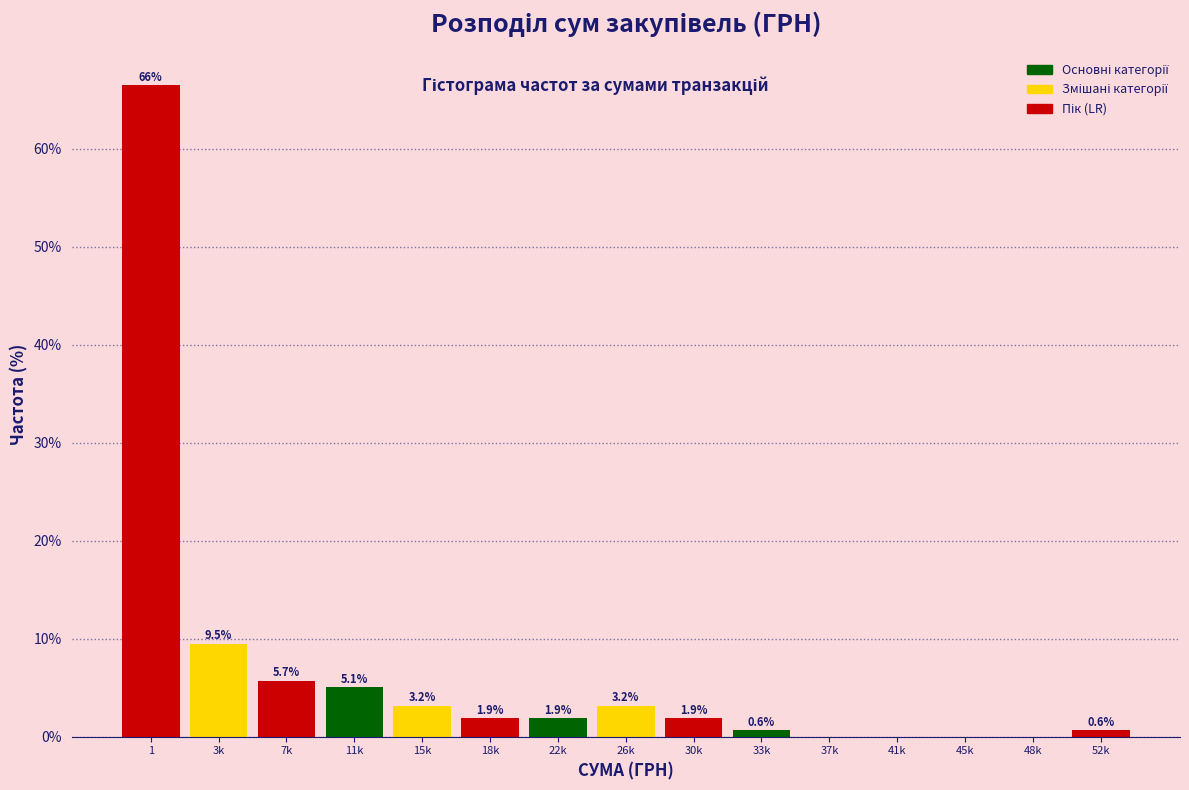

Reading right to left, what are all the values shown in this chart?

52k=0.6	48k=0.0	45k=0.0	41k=0.0	37k=0.0	33k=0.6	30k=1.9	26k=3.2	22k=1.9	18k=1.9	15k=3.2	11k=5.1	7k=5.7	3k=9.5	1=66.5